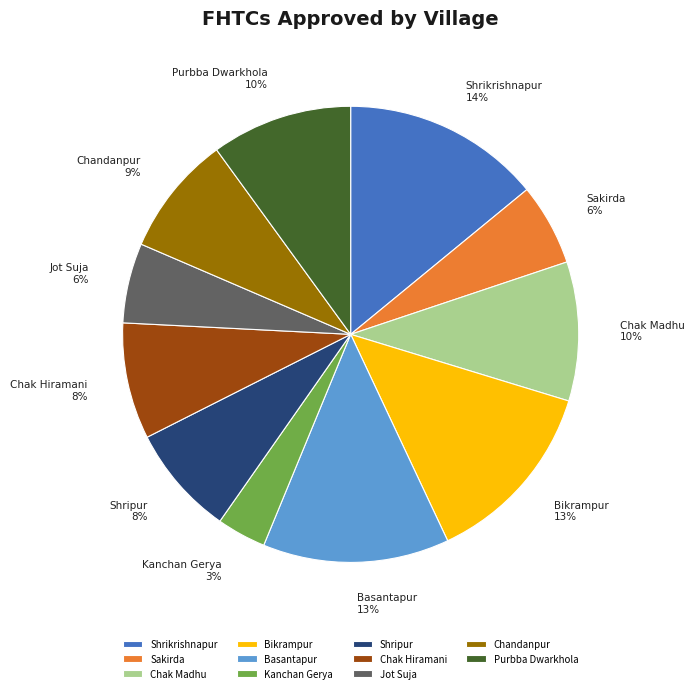

To the nearest percent, what is the difference between the largest and smallest slice percentages?

11%